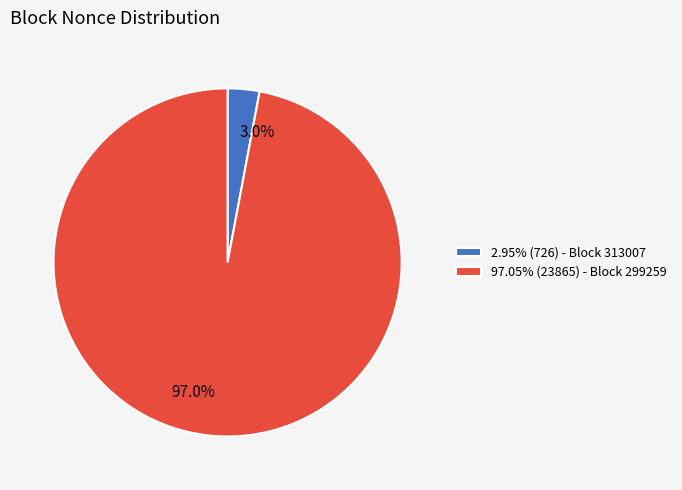

Does 97.05% (23865) - Block 299259 represent more than half of the total?

Yes